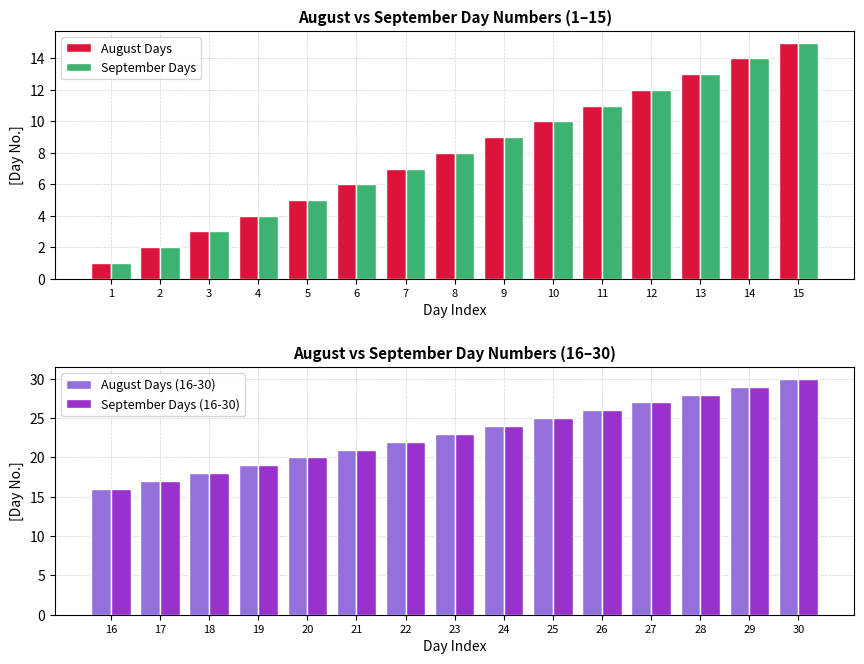

Reading left to right, what are all the values shown in this chart?

August Days: 1=1	2=2	3=3	4=4	5=5	6=6	7=7	8=8	9=9	10=10	11=11	12=12	13=13	14=14	15=15
September Days: 1=1	2=2	3=3	4=4	5=5	6=6	7=7	8=8	9=9	10=10	11=11	12=12	13=13	14=14	15=15
August Days (16-30): 1=16	2=17	3=18	4=19	5=20	6=21	7=22	8=23	9=24	10=25	11=26	12=27	13=28	14=29	15=30
September Days (16-30): 1=16	2=17	3=18	4=19	5=20	6=21	7=22	8=23	9=24	10=25	11=26	12=27	13=28	14=29	15=30